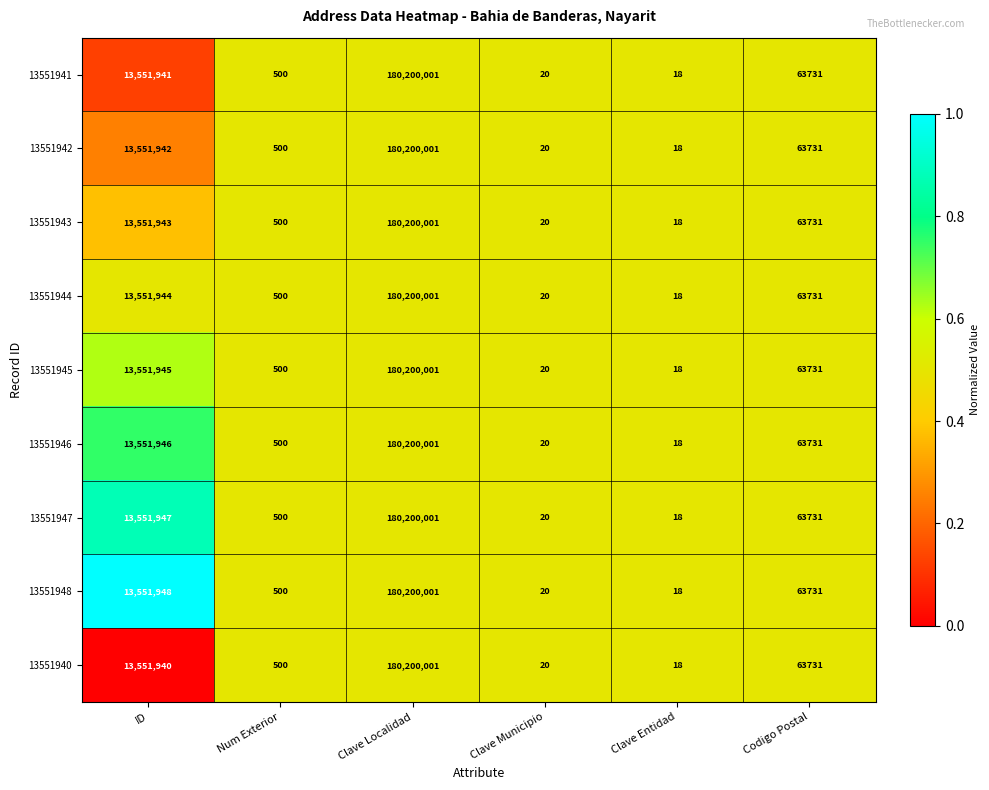

Is it true that 13551940 equals 18 at Clave Entidad?

True